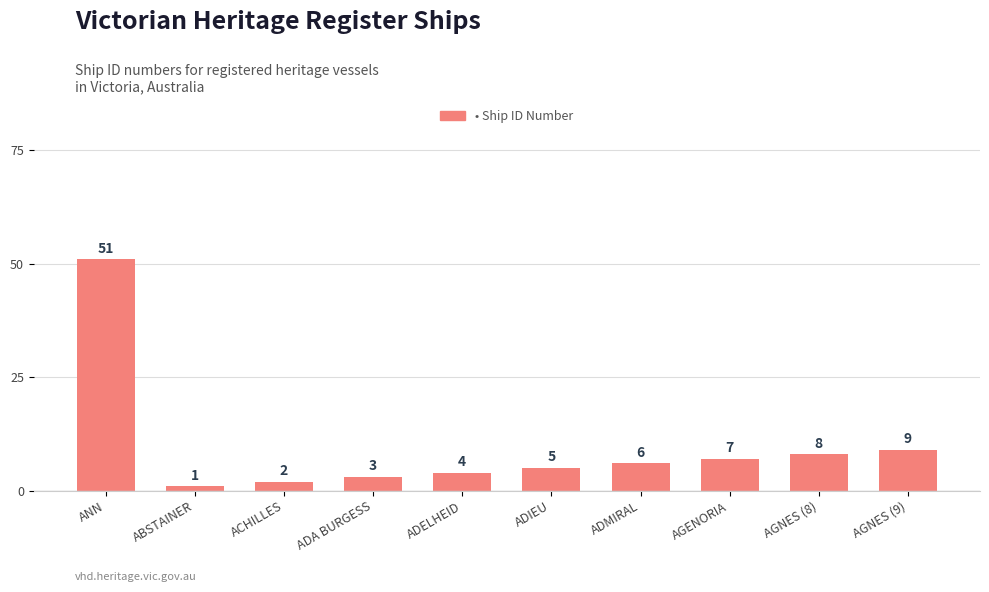

The value at ADMIRAL is 6. True or false?

True